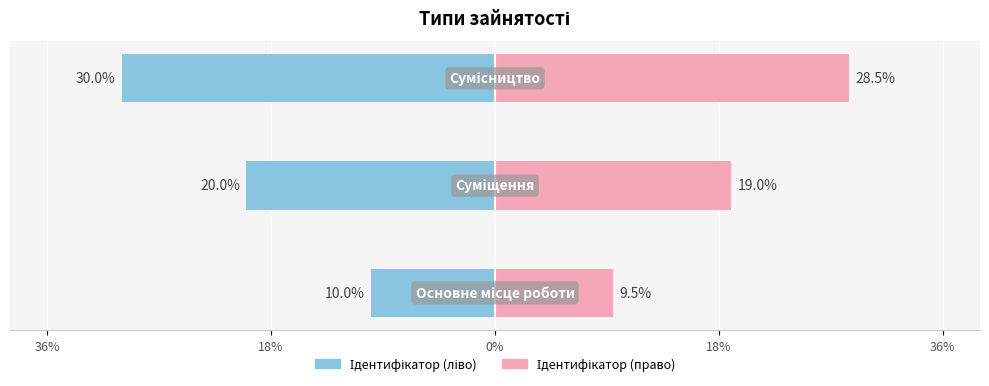

What is the average value of the Ідентифікатор (право) series?

19.0